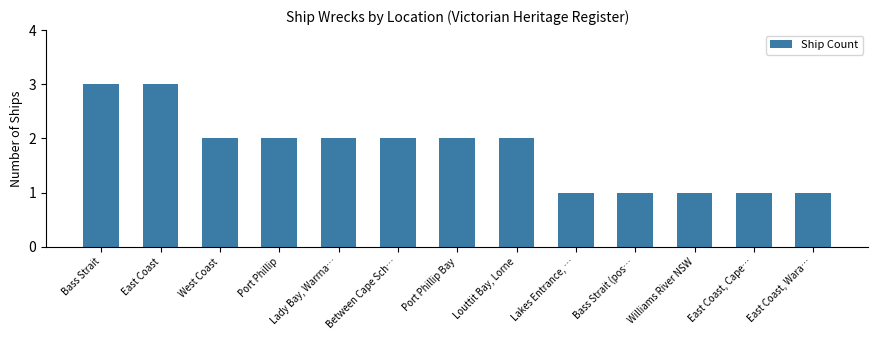

Reading left to right, transcribe all the data shown in this chart.

Bass Strait=3	East Coast=3	West Coast=2	Port Phillip=2	Lady Bay, Warrna…=2	Between Cape Sch…=2	Port Phillip Bay=2	Louttit Bay, Lorne=2	Lakes Entrance, …=1	Bass Strait (pos…=1	Williams River NSW=1	East Coast, Cape…=1	East Coast, Wara…=1